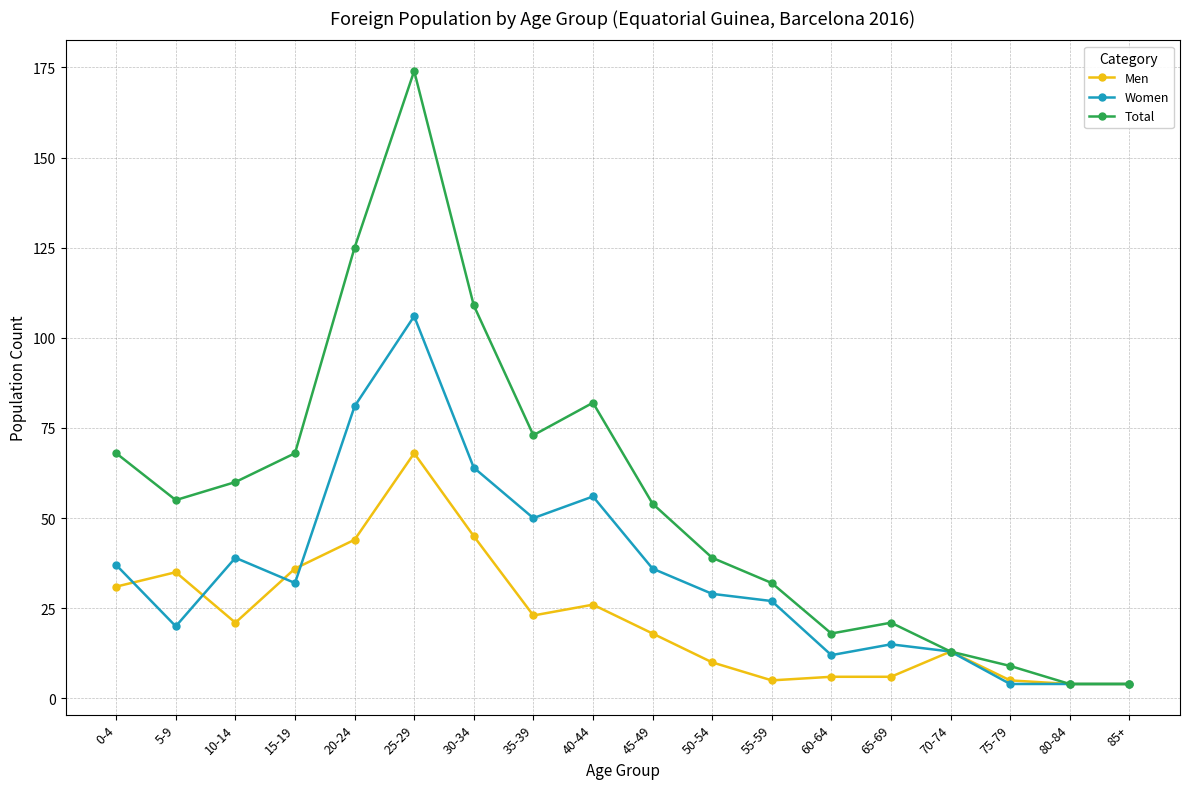

Where does the Men series first go above 21?

0-4